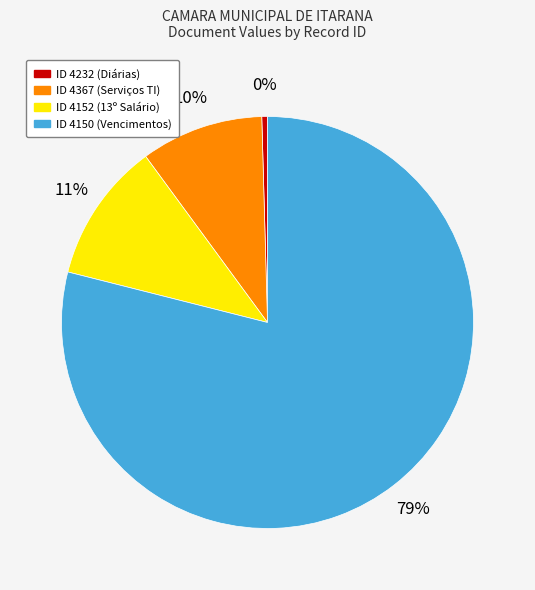

To the nearest percent, what portion does ID 4367 (Serviços TI) represent?

10%